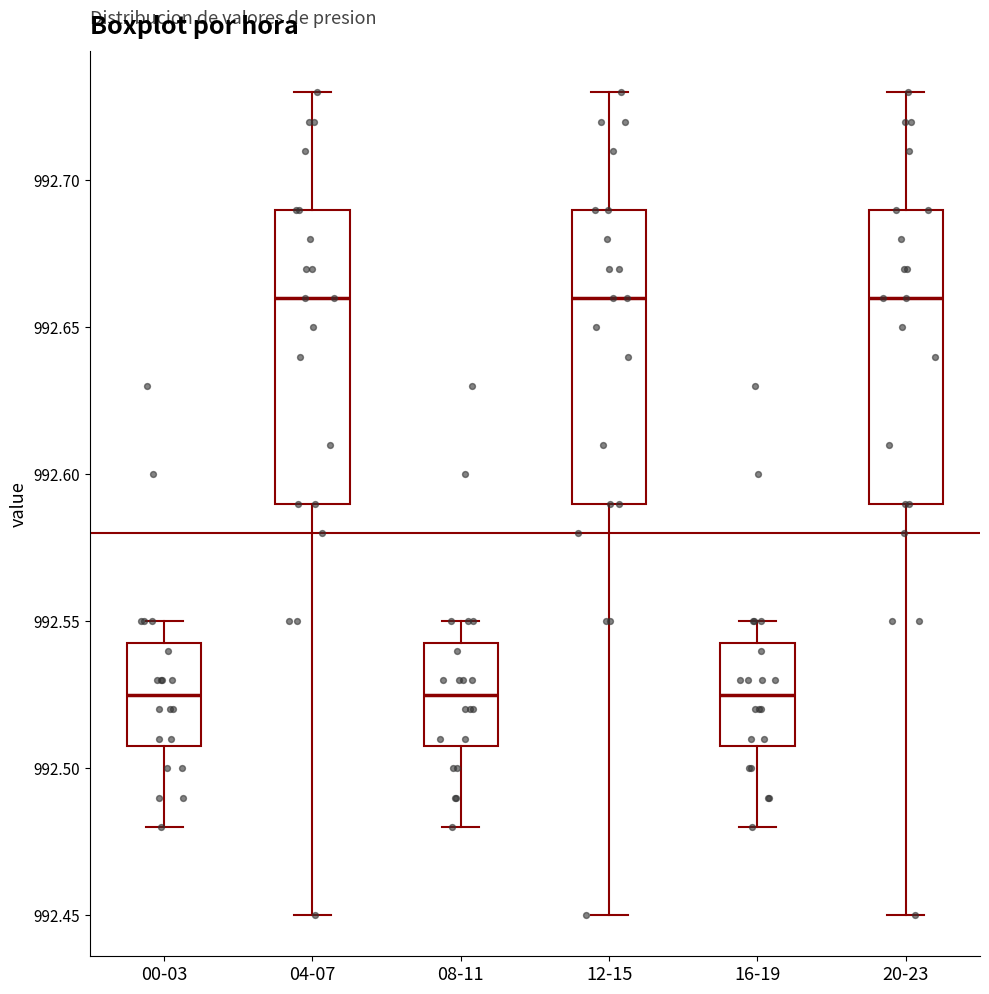

Reading left to right, transcribe this box plot: for each box, give where its median line is, the range the box spans, and where its two whiskers end, as read against the y-axis. The values are not printed on the chart, so give them approximately, as read against the axis.

00-03: median 992.525, box 992.510 to 992.545, whiskers 992.480 to 992.550
04-07: median 992.660, box 992.590 to 992.690, whiskers 992.450 to 992.730
08-11: median 992.525, box 992.510 to 992.545, whiskers 992.480 to 992.550
12-15: median 992.660, box 992.590 to 992.690, whiskers 992.450 to 992.730
16-19: median 992.525, box 992.510 to 992.545, whiskers 992.480 to 992.550
20-23: median 992.660, box 992.590 to 992.690, whiskers 992.450 to 992.730